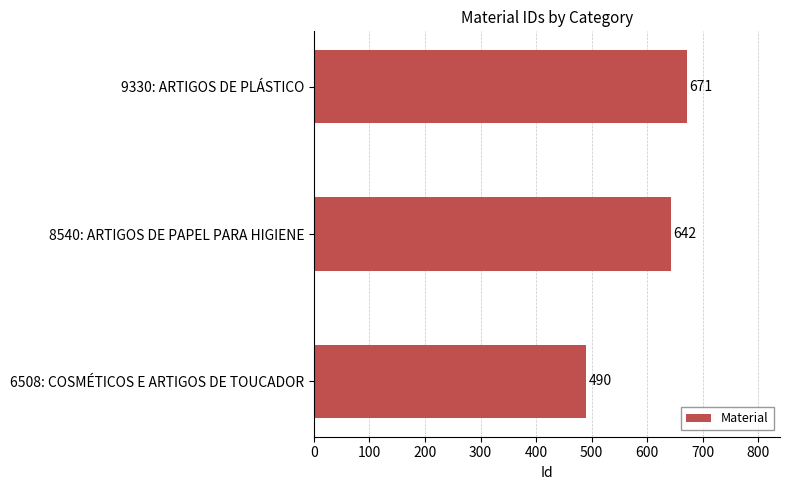

True or false: the data shows 302 at 6508: COSMÉTICOS E ARTIGOS DE TOUCADOR.

False